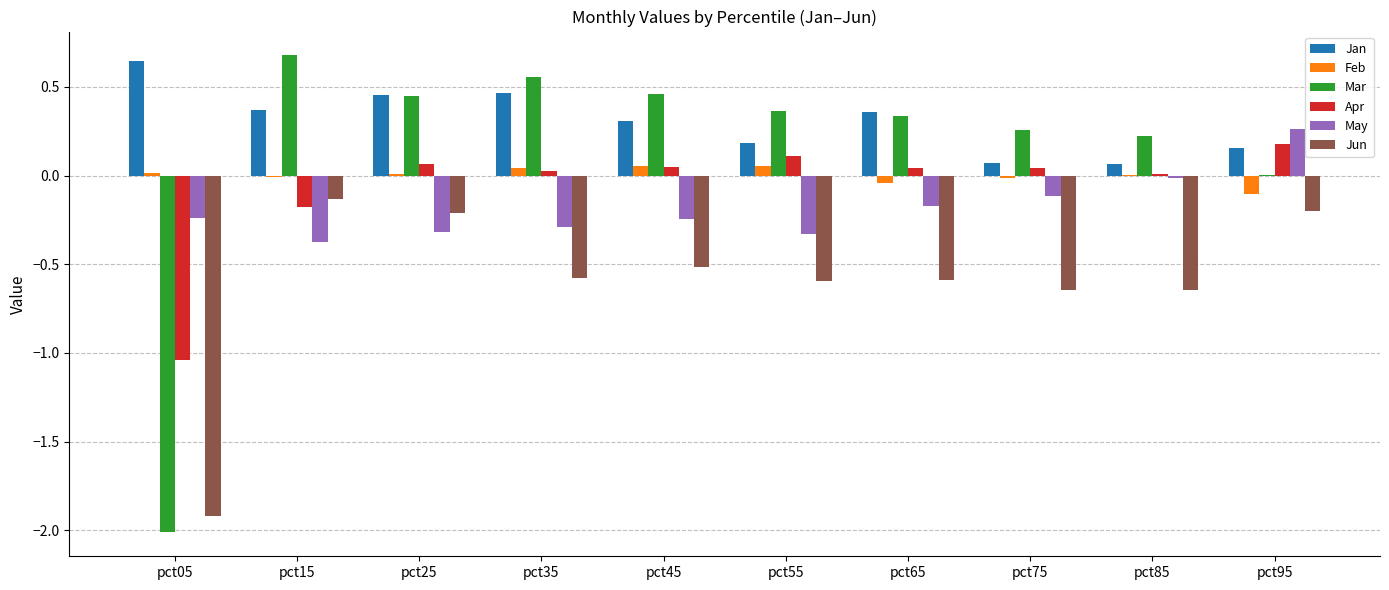

What is the sum of all May values?

-1.8